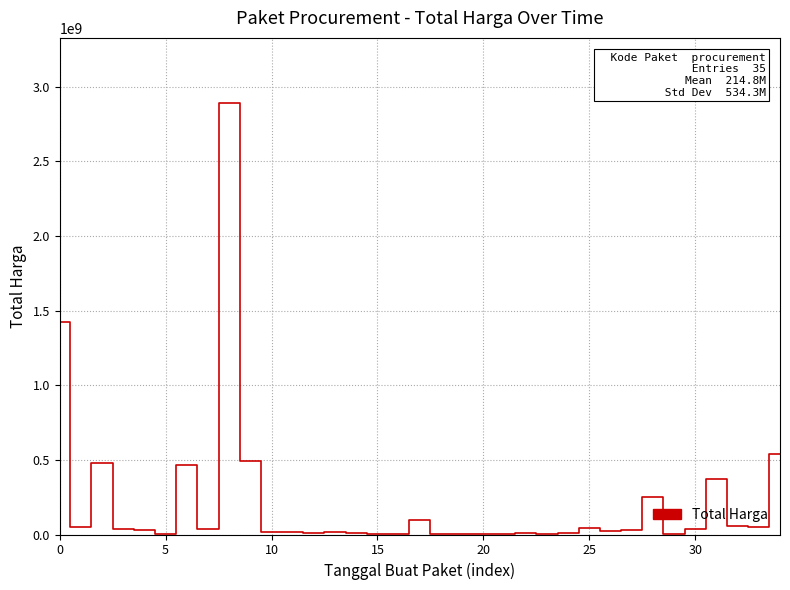

What is the difference between the maximum and second lowest values?

2891940000